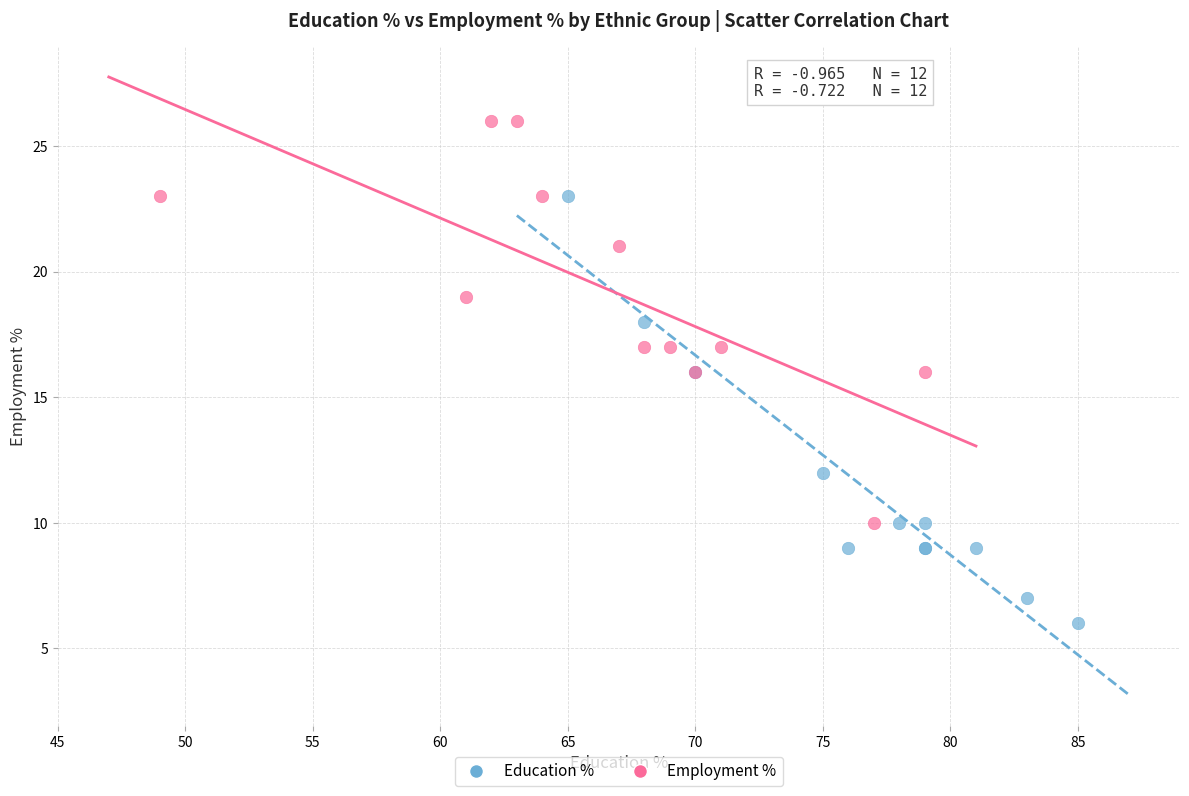

Which series reaches the minimum Y coordinate?

Education %